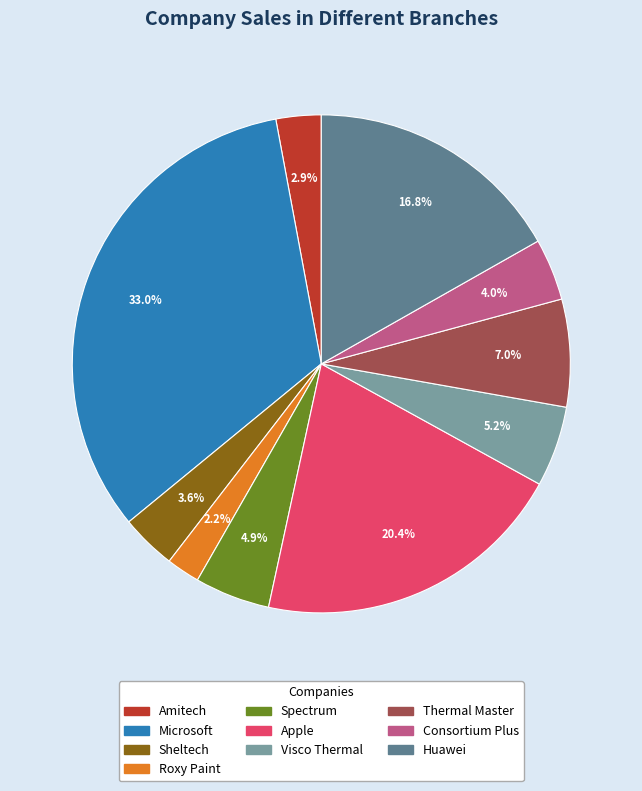

Is it true that Sheltech is 10% of the pie?

False